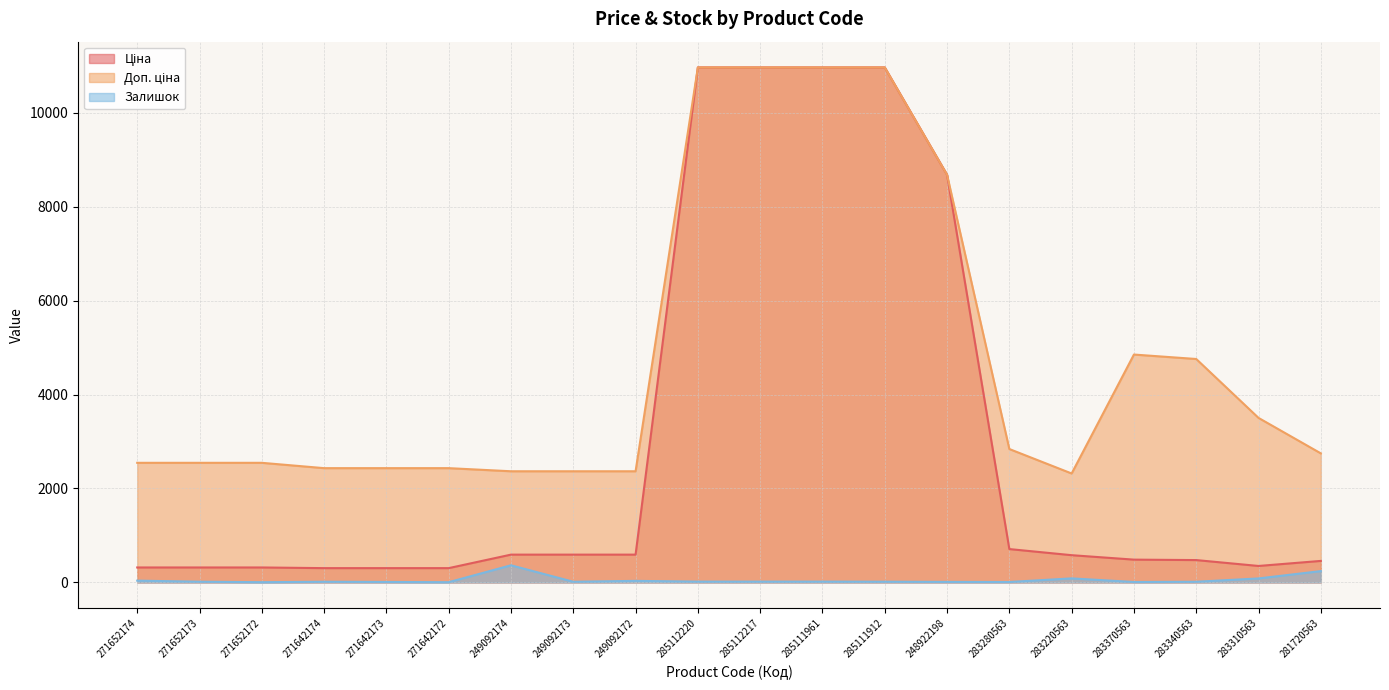

How many interior local valleys does the Залишок series have?

5